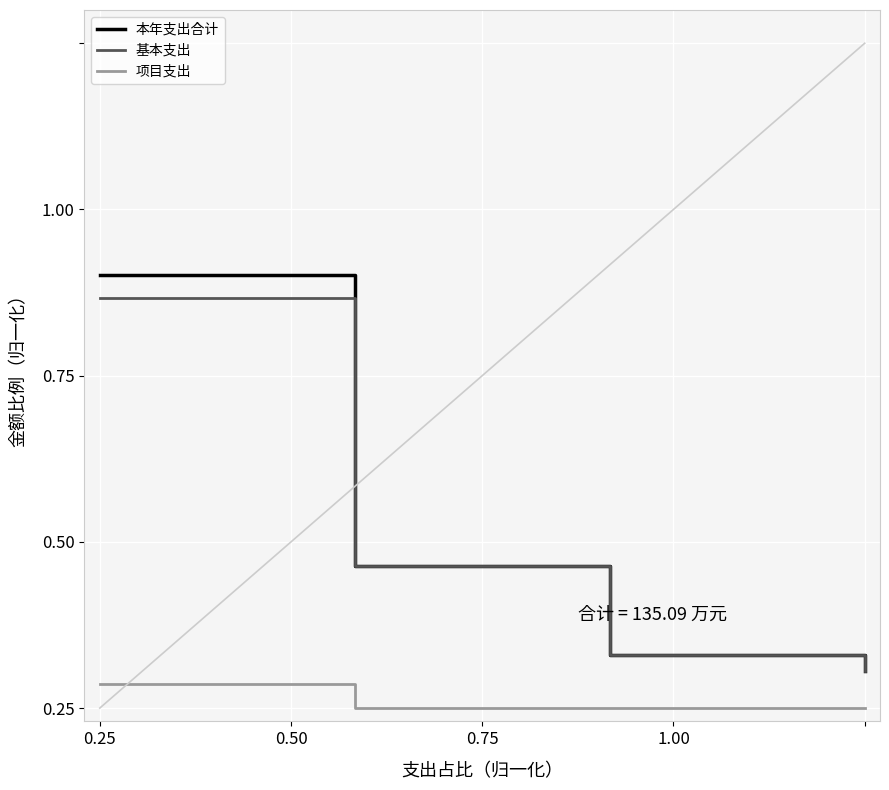

Rank the series by their maximum value, from lowest to highest.

项目支出, 基本支出, 本年支出合计